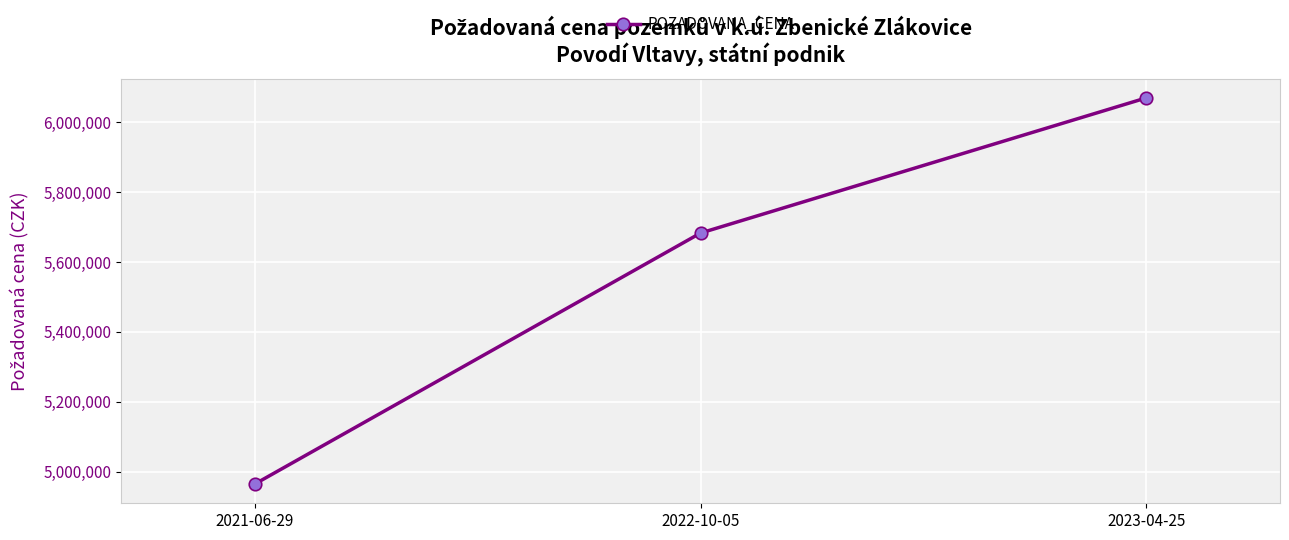

What is the ratio of the value at 2023-04-25 to the value at 2022-10-05?

1.1